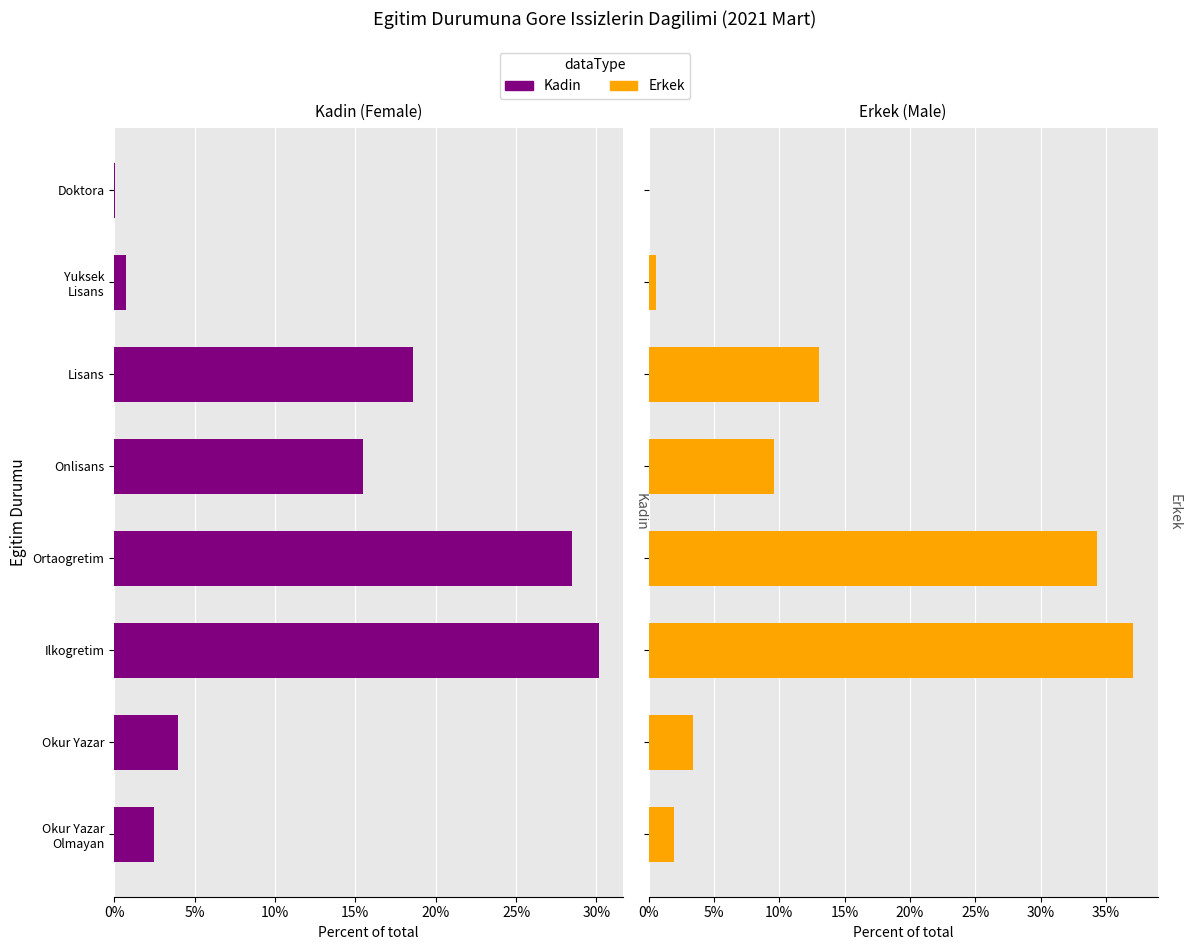

What are all the series names shown in the legend?

Kadin (Female), Erkek (Male)